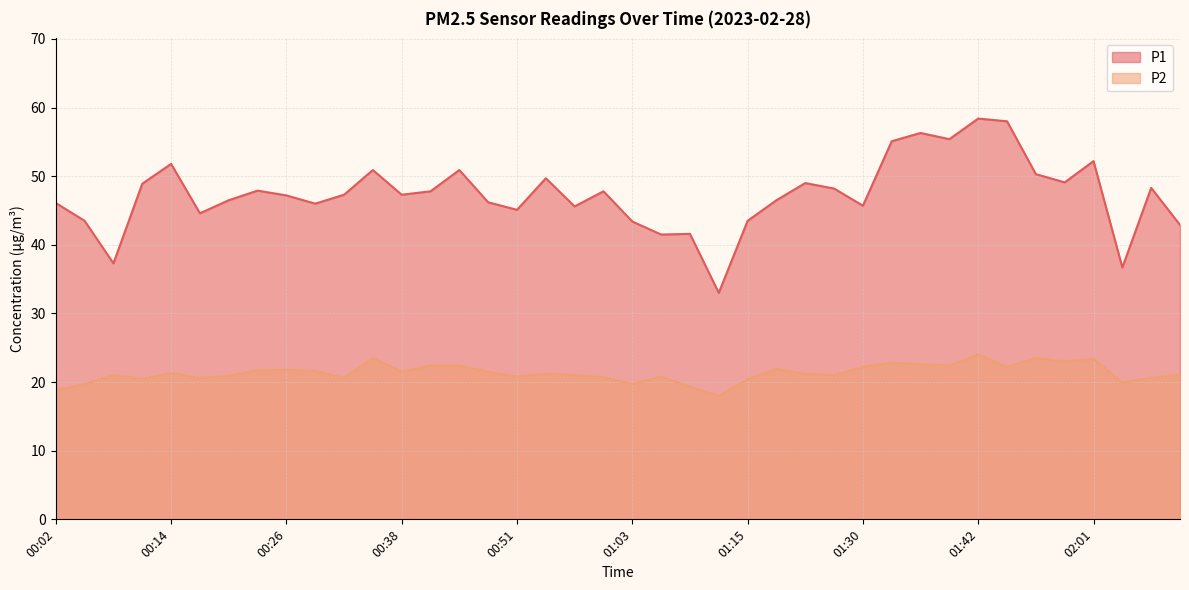

Where is the first local minimum for P1?

00:08